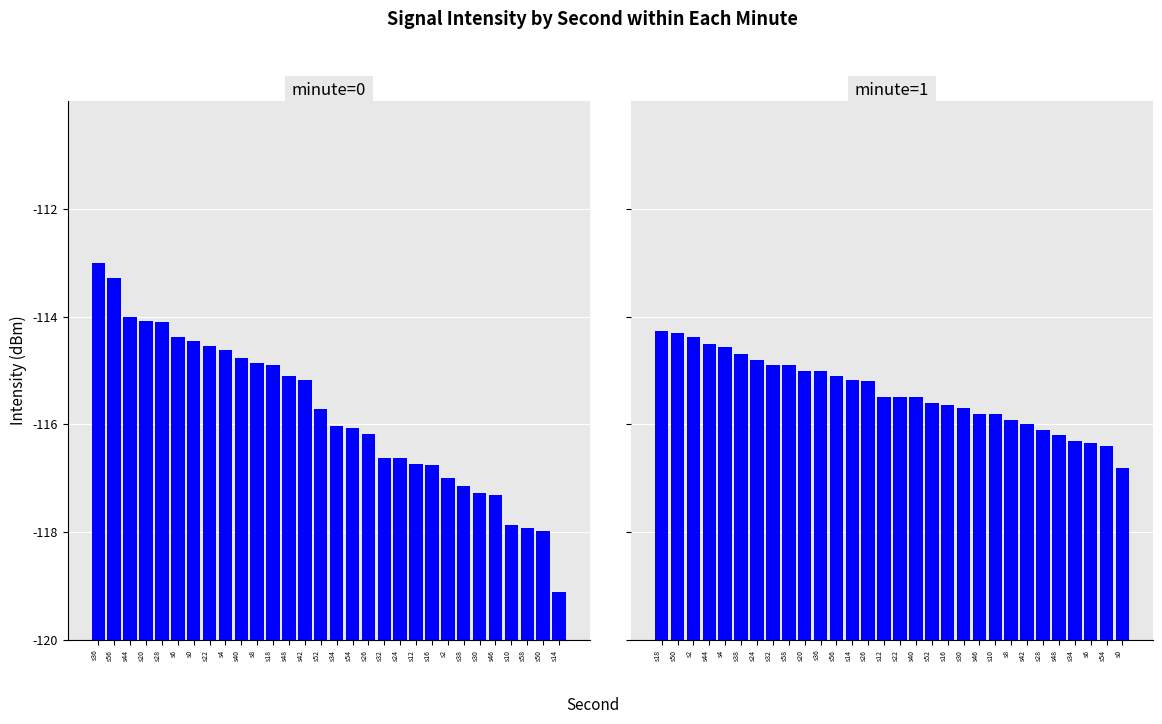

Reading right to left, what are all the values shown in this chart?

minute=0: 0.9	2.0	2.1	2.1	2.7	2.7	2.9	3.0	3.2	3.3	3.4	3.4	3.8	3.9	4.0	4.3	4.8	4.9	5.1	5.1	5.2	5.4	5.5	5.6	5.6	5.9	5.9	6.0	6.7	7.0
minute=1: 3.2	3.6	3.7	3.7	3.8	3.9	4.0	4.1	4.2	4.2	4.3	4.4	4.4	4.5	4.5	4.5	4.8	4.8	4.9	5.0	5.0	5.1	5.1	5.2	5.3	5.4	5.5	5.6	5.7	5.7